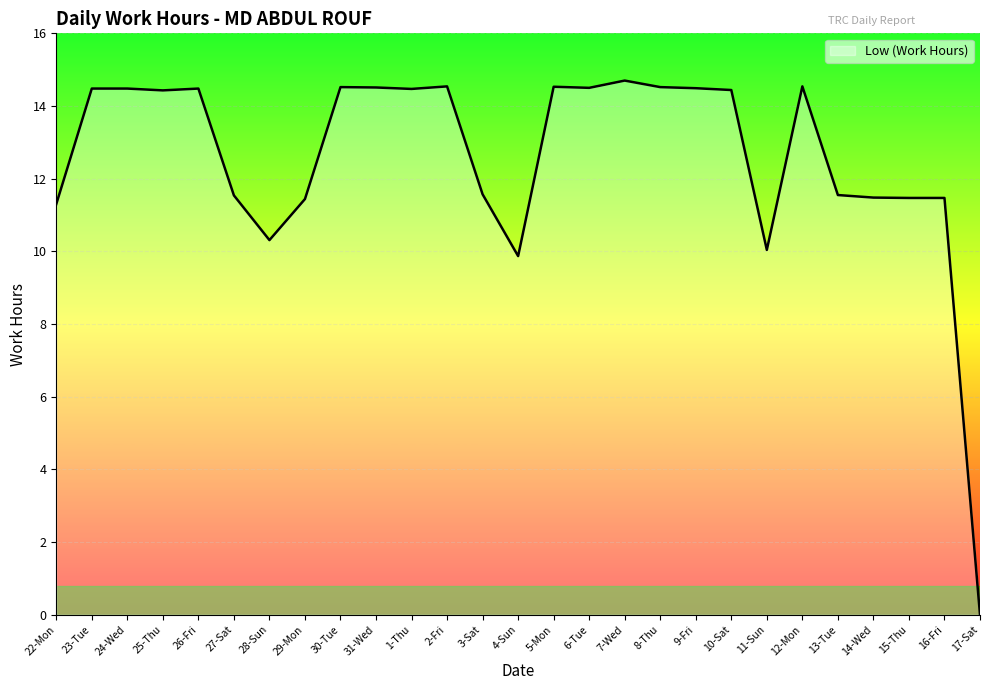

Where does the data first go above 14?

23-Tue